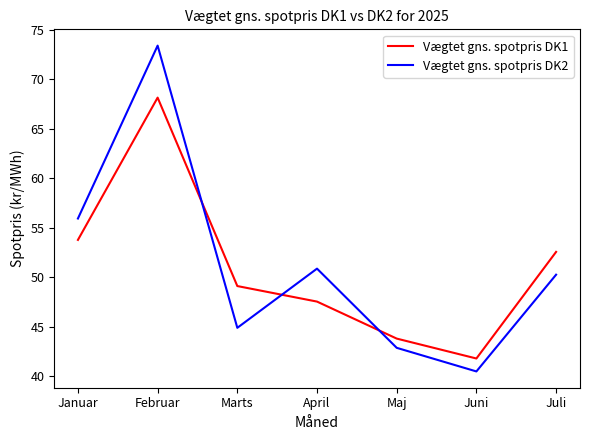

Rank the series at Juli from lowest to highest value.

Vægtet gns. spotpris DK2, Vægtet gns. spotpris DK1